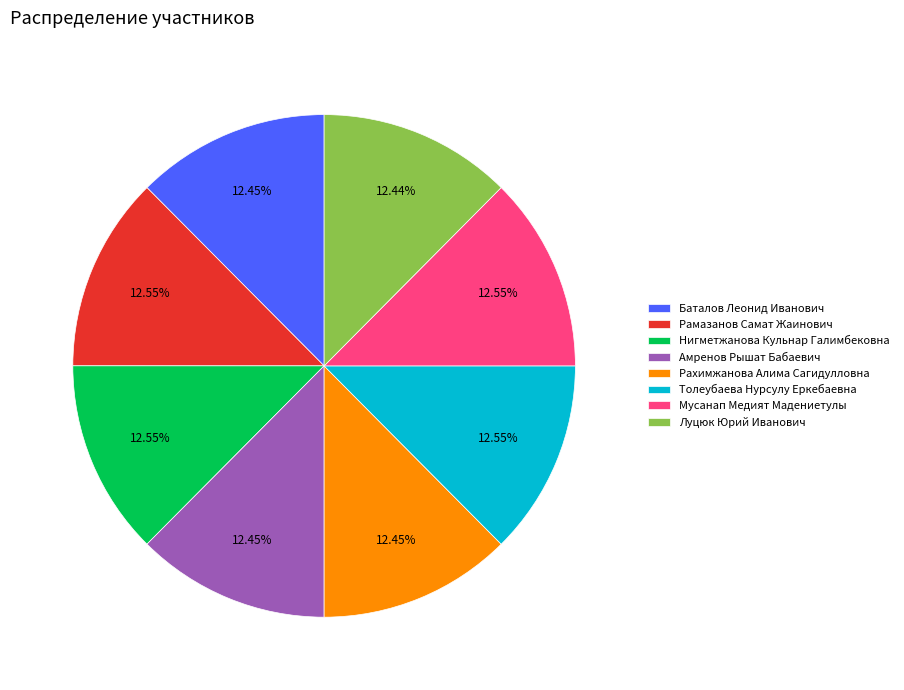

Does Толеубаева Нурсулу Еркебаевна account for over 50% of the chart?

No